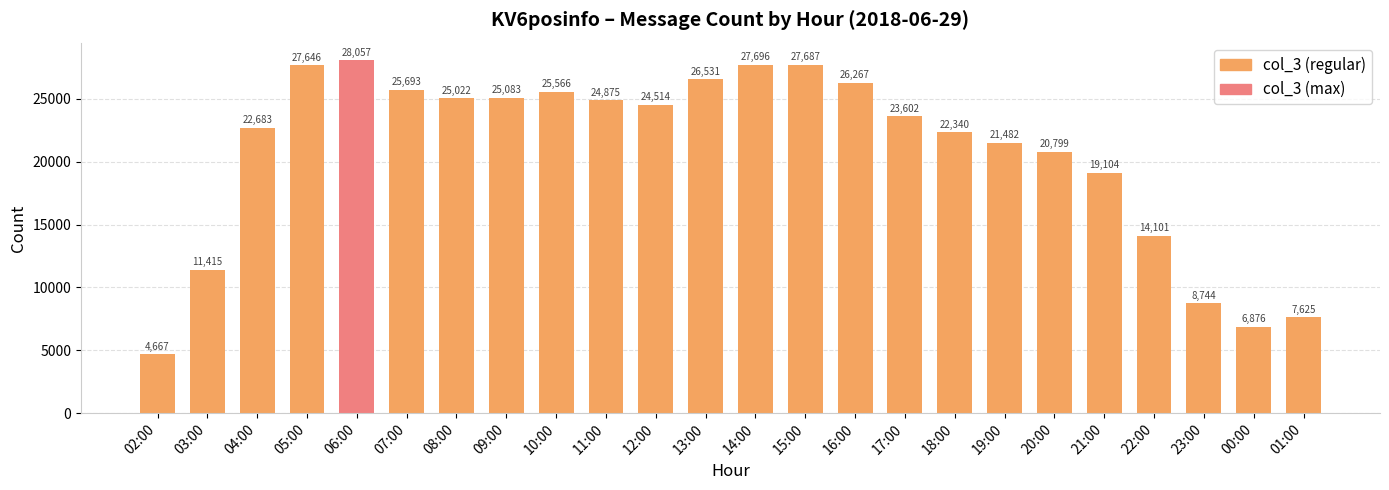

What is the label of the 20th bar from the right?

06:00